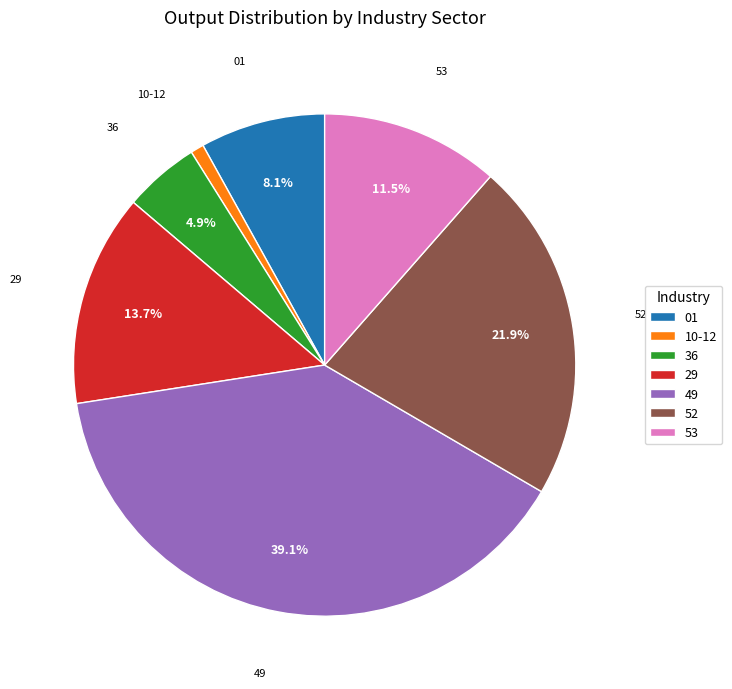

How much of the chart is everything except 29?

86.3%